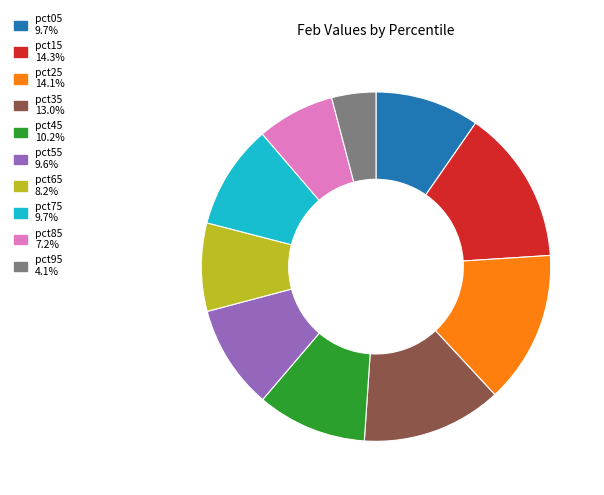

How many slices are in this pie chart?

10